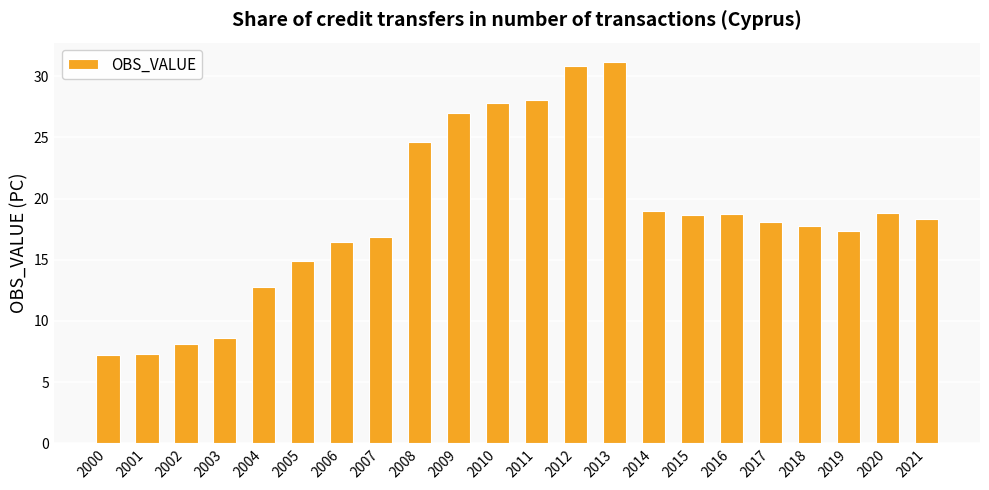

What is the sum of all values?

408.4